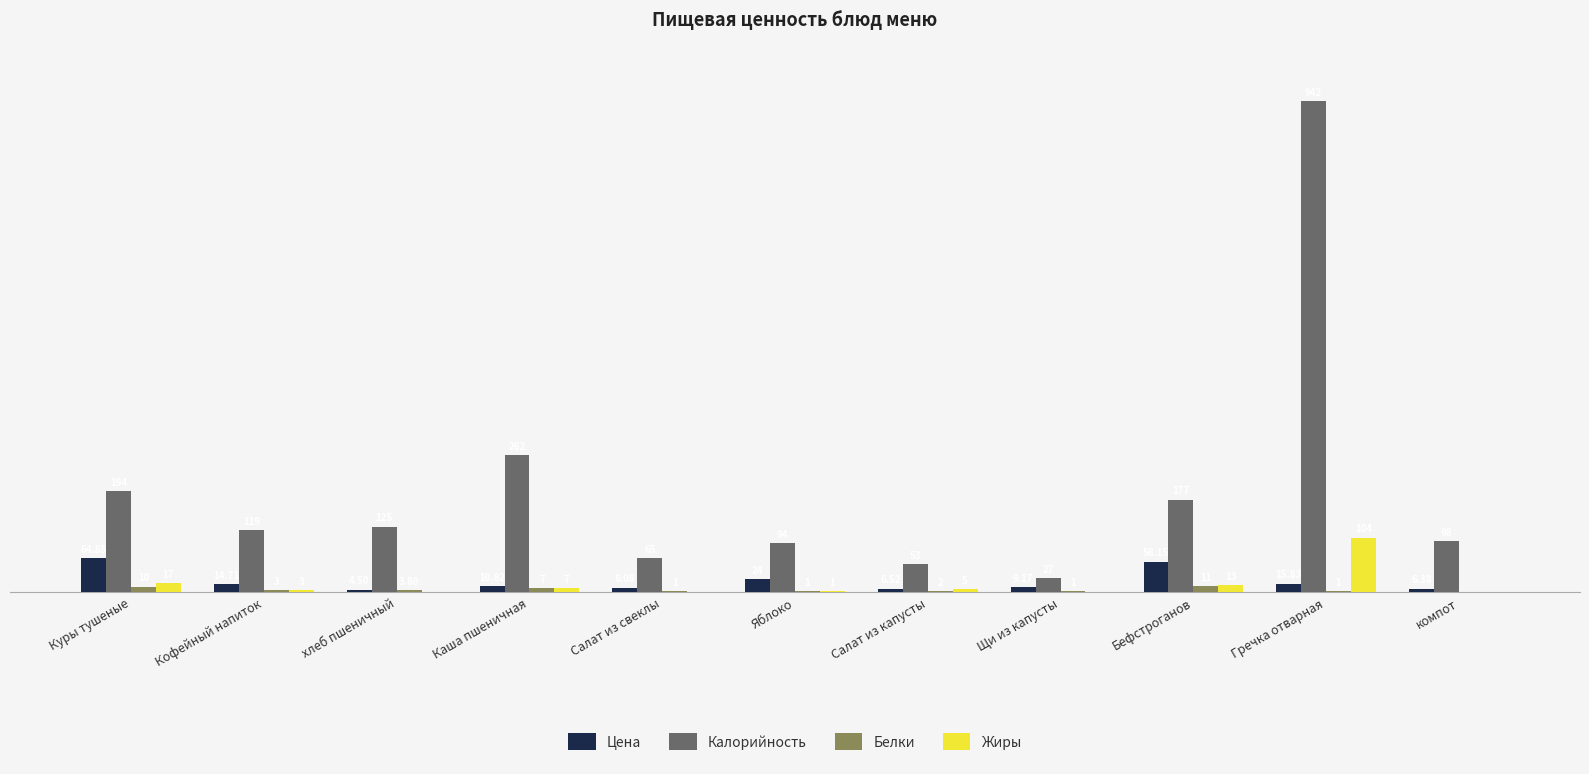

Is the value of Жиры at Бефстроганов greater than the value of Белки at Бефстроганов?

Yes